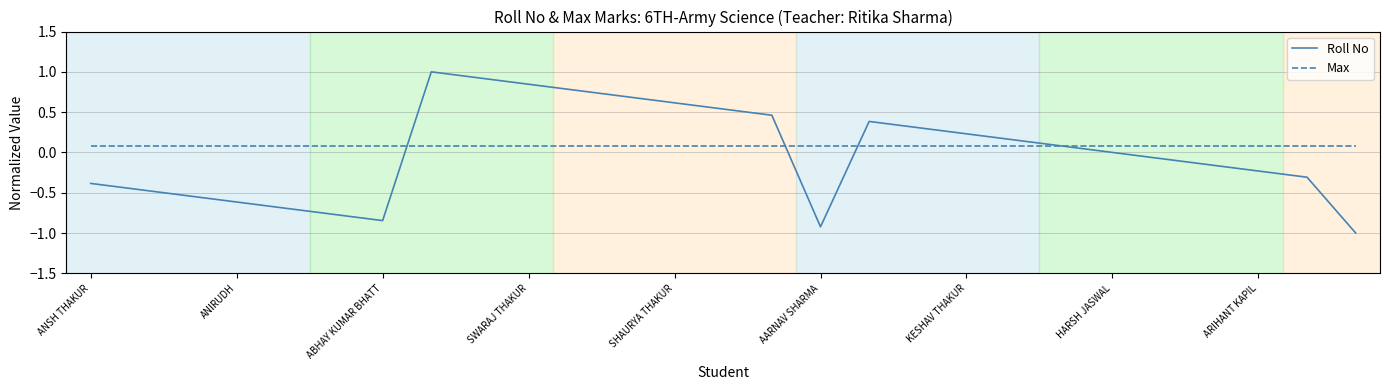

What is the highest value of the Roll No series?

1.0